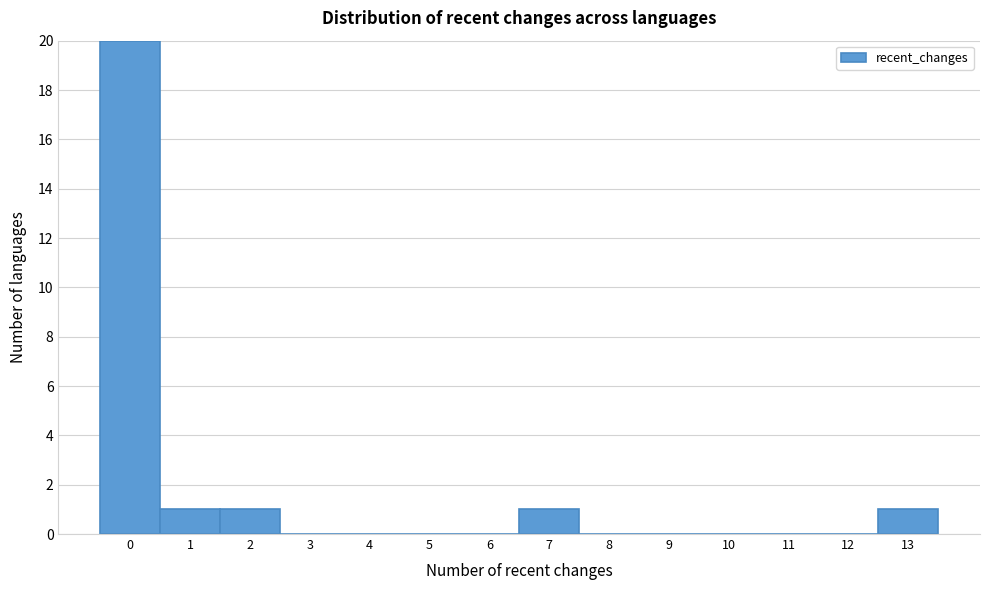

What is the height of the bar covering -0.5 to 0.5 on the x-axis? The values are not printed on the chart, so give them approximately, as read against the axis.

20